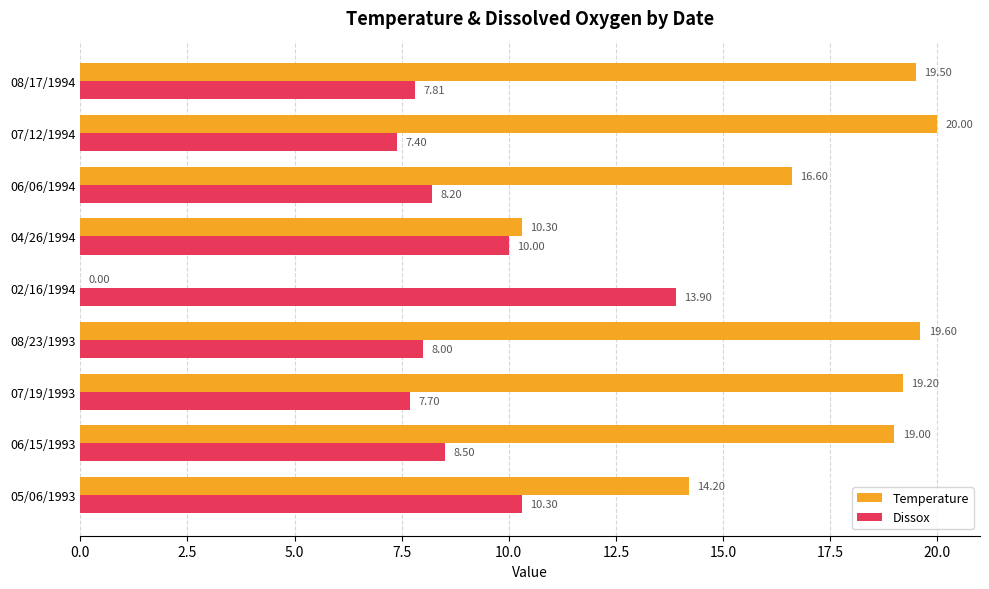

Is the value of Temperature at 05/06/1993 greater than the value of Dissox at 02/16/1994?

Yes